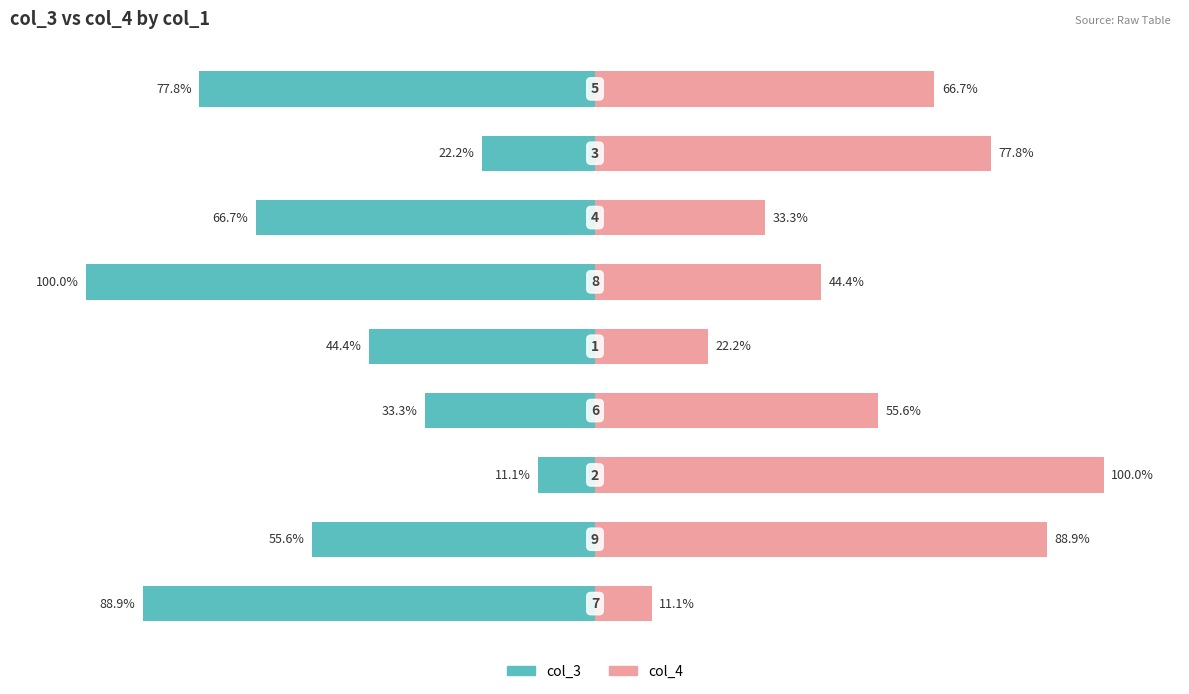

Does the chart contain stacked bars?

No